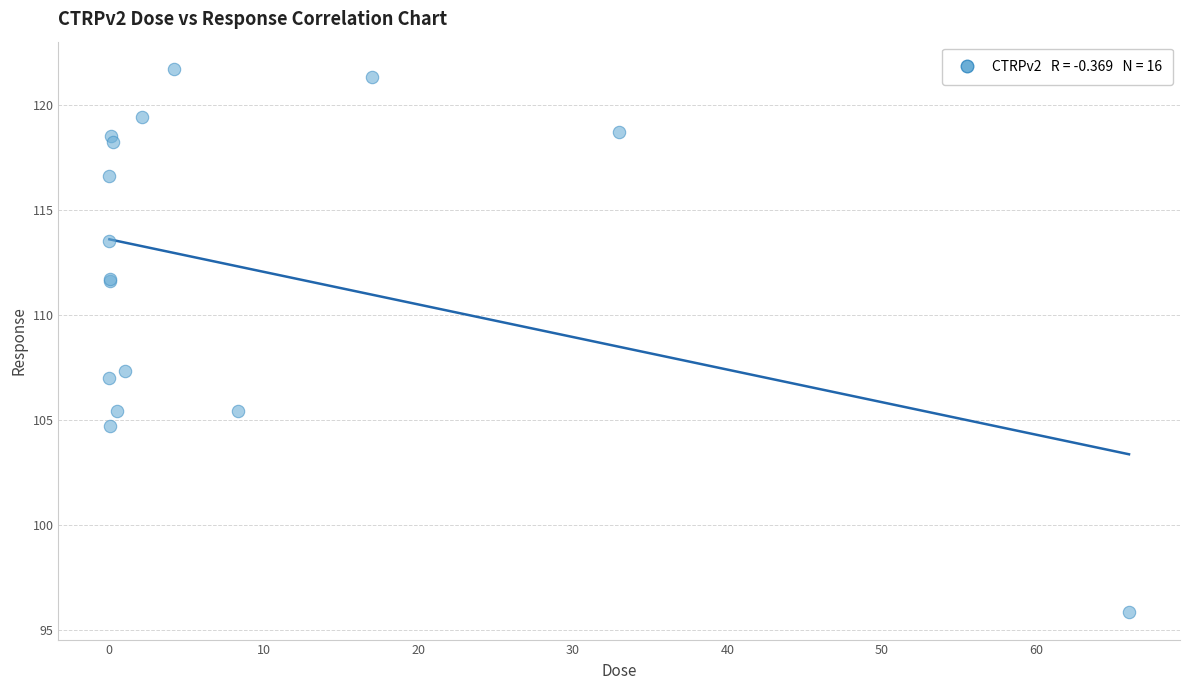

What Y value in the scatter plot is closest to 108?

107.3